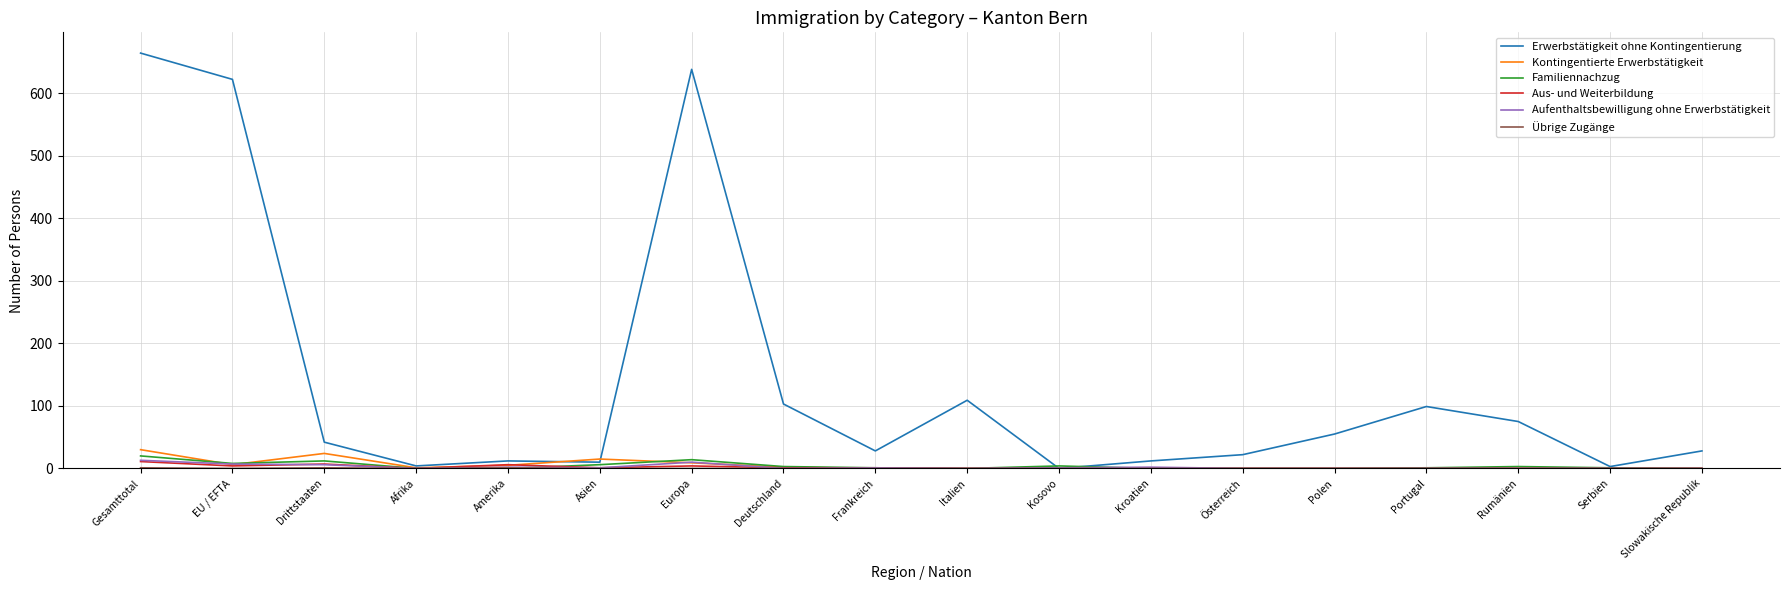

What value does the Aufenthaltsbewilligung ohne Erwerbstätigkeit series have at Europa, to the nearest 10?

10